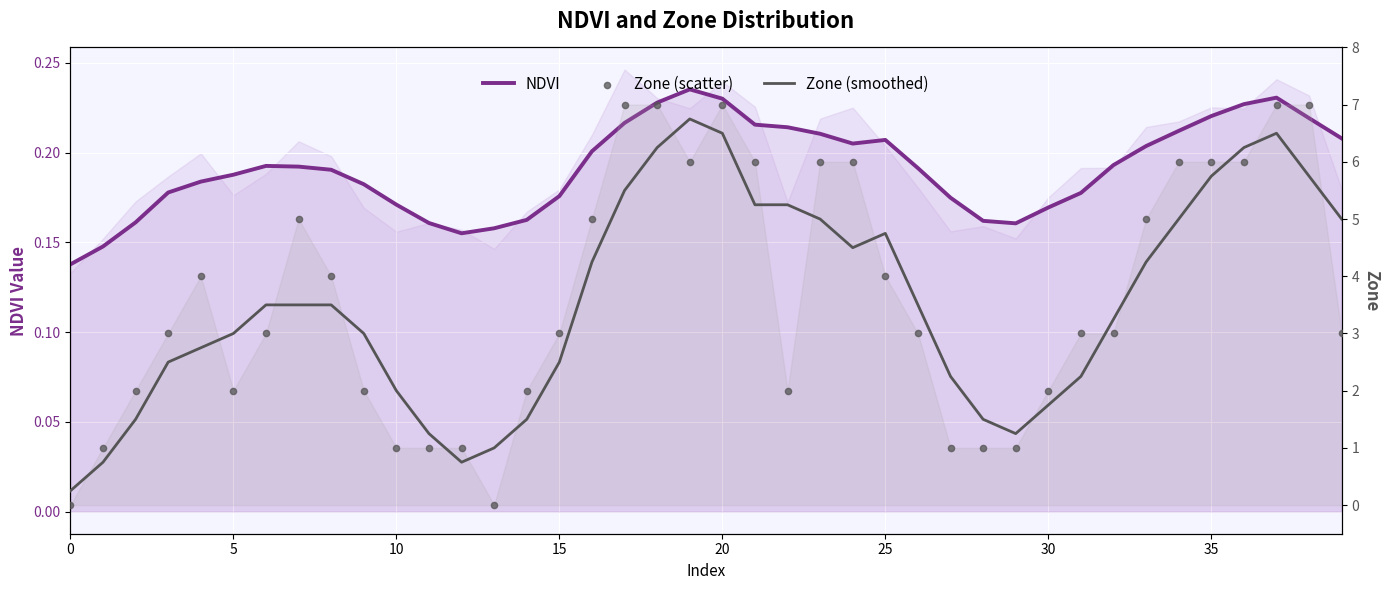

Which series has the largest total across all categories?

Zone (scatter)